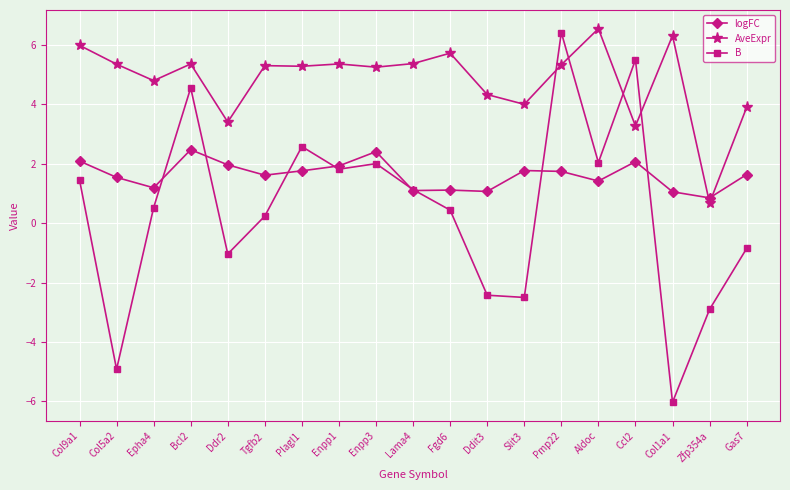

How many times do AveExpr and logFC cross each other?

2